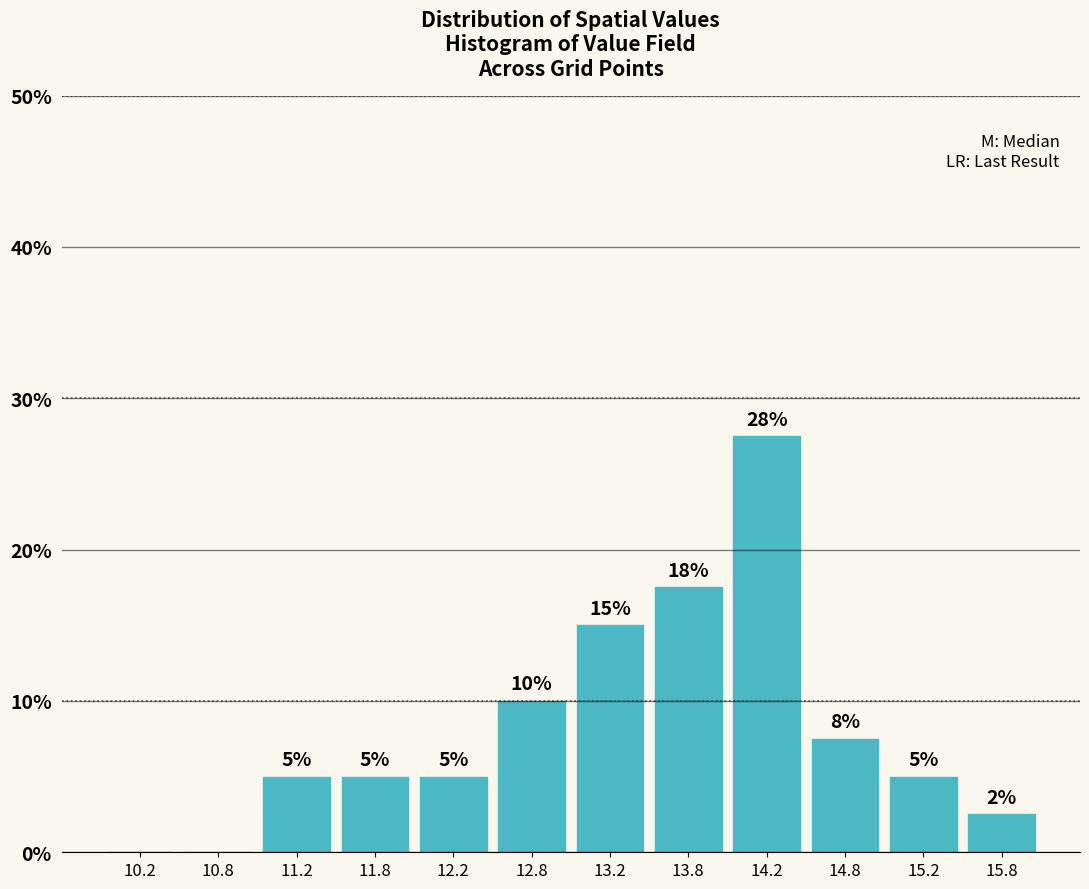

Over which range of the x-axis is the bar tallest?

14.0 to 14.5